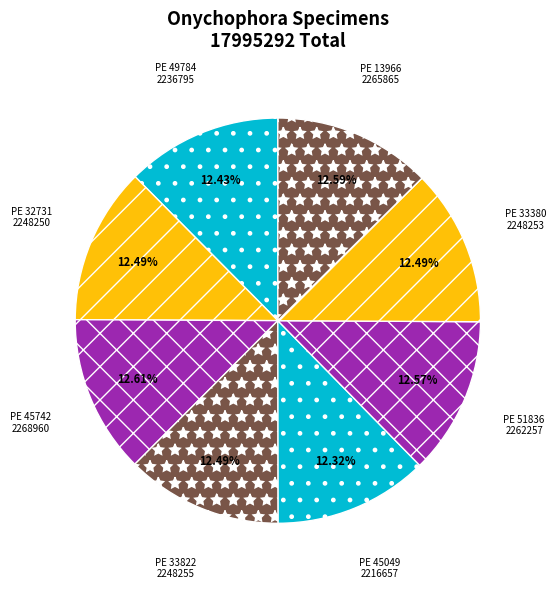

Count the number of slices in the pie.

8